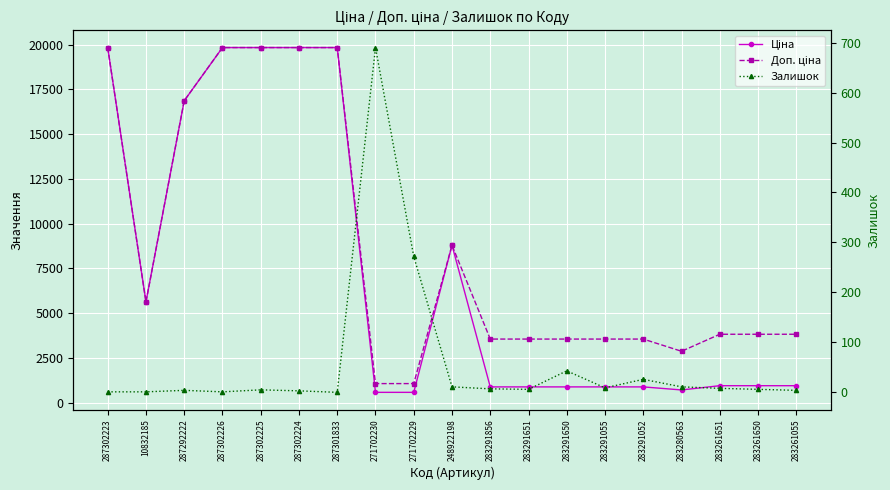

True or false: Доп. ціна has a value of 1877.4 at 271702230.

False